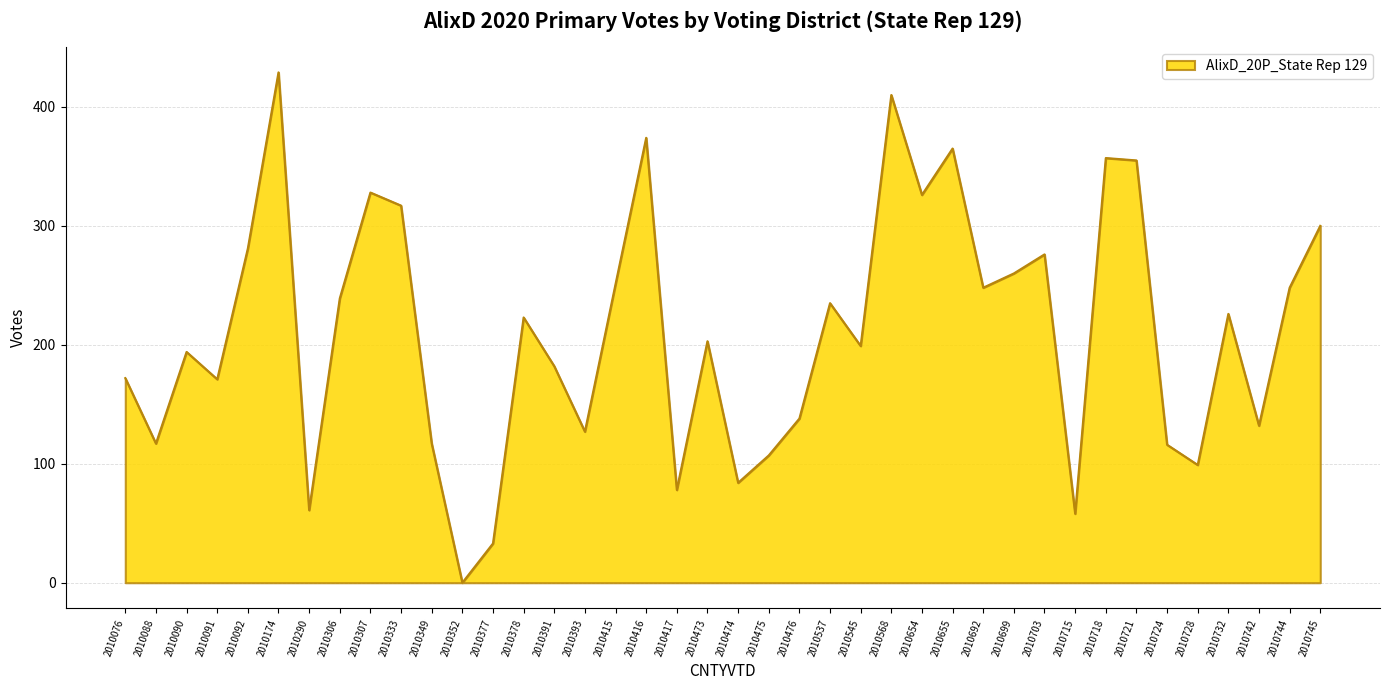

What is the maximum value shown in the chart?

429